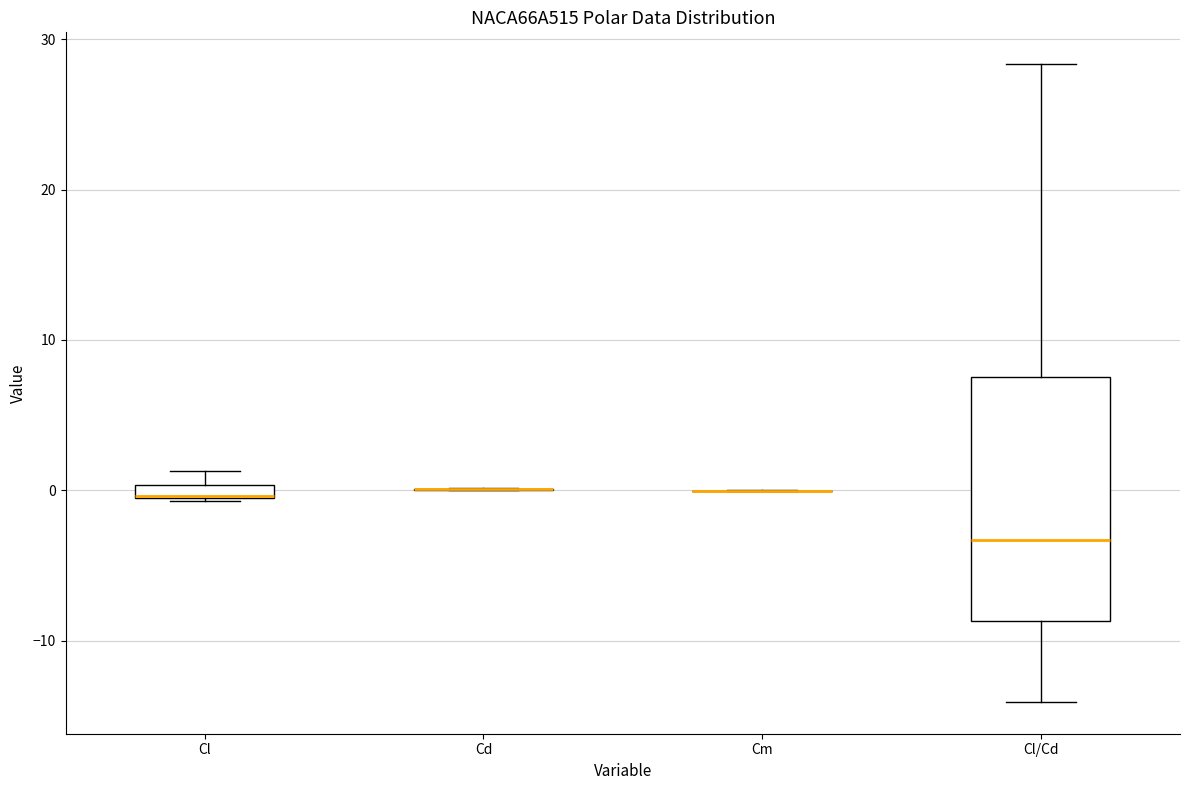

Comparing the boxes themselves (not the whiskers), which one is the tallest?

Cl/Cd